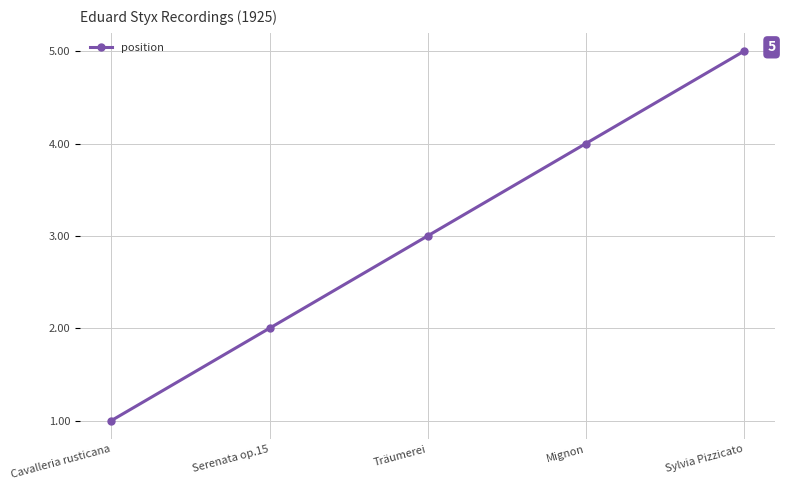

The value at Serenata op.15 is 3. True or false?

False